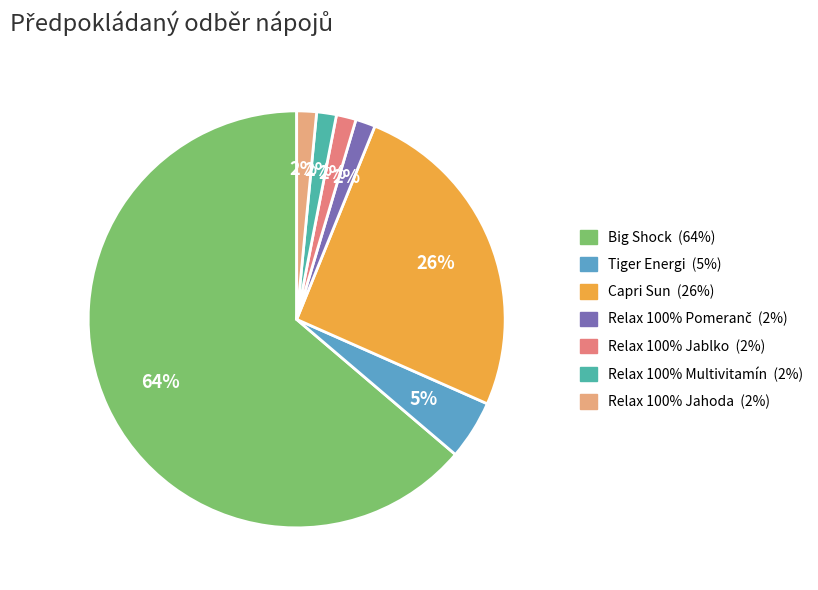

Is the sum of Relax 100% Jahoda and Tiger Energi greater than half?

No